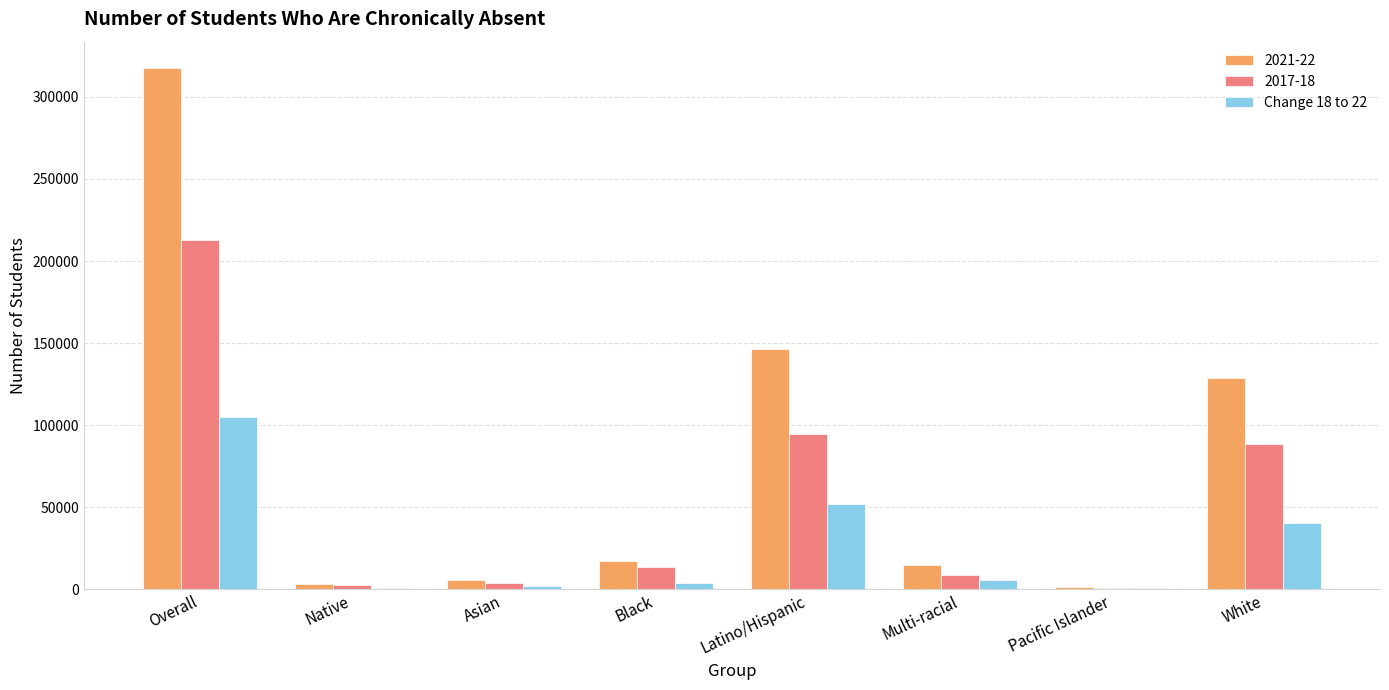

Which series has the largest total across all categories?

2021-22